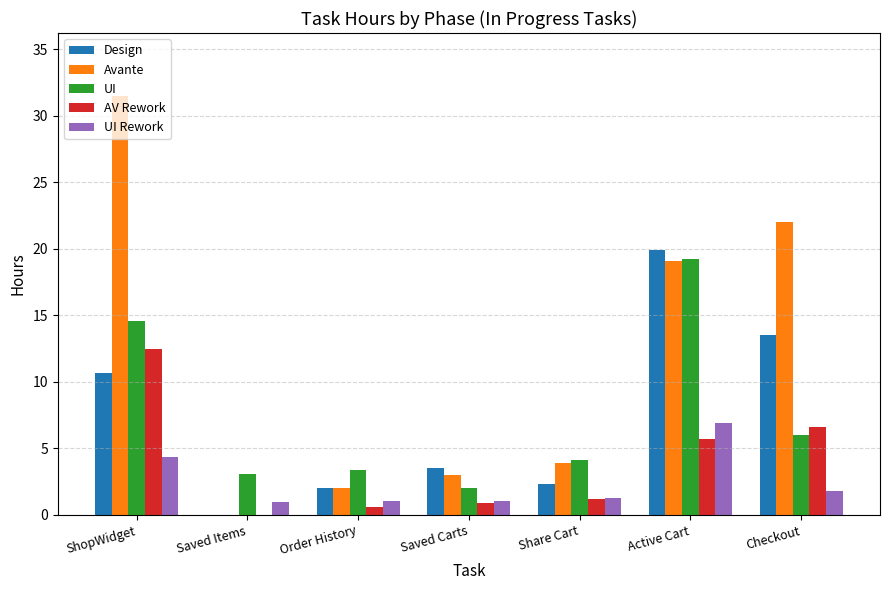

Which series has the largest total across all categories?

Avante